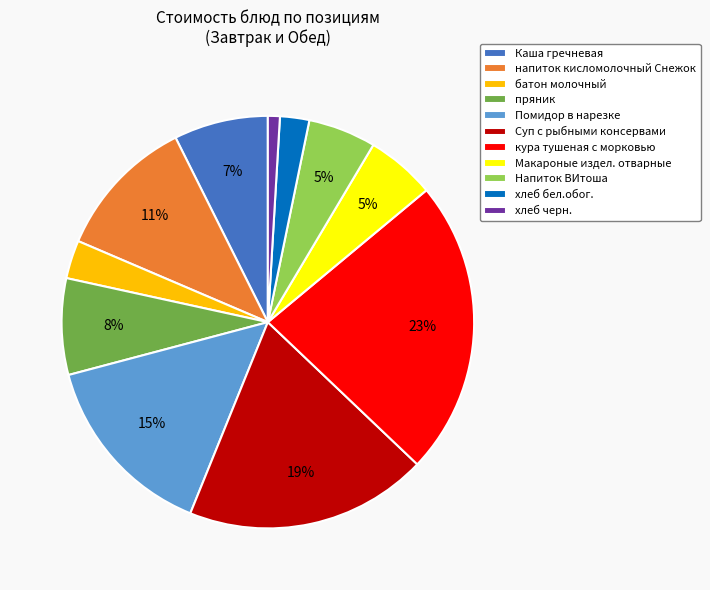

Do хлеб черн. and Каша гречневая together represent more than half of the pie?

No